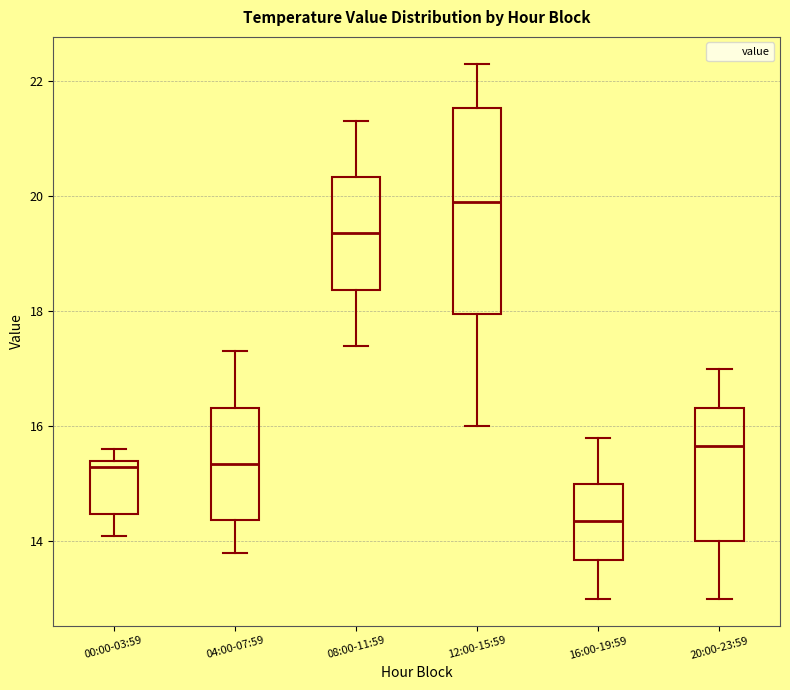

Comparing the boxes themselves (not the whiskers), which one is the tallest?

12:00-15:59